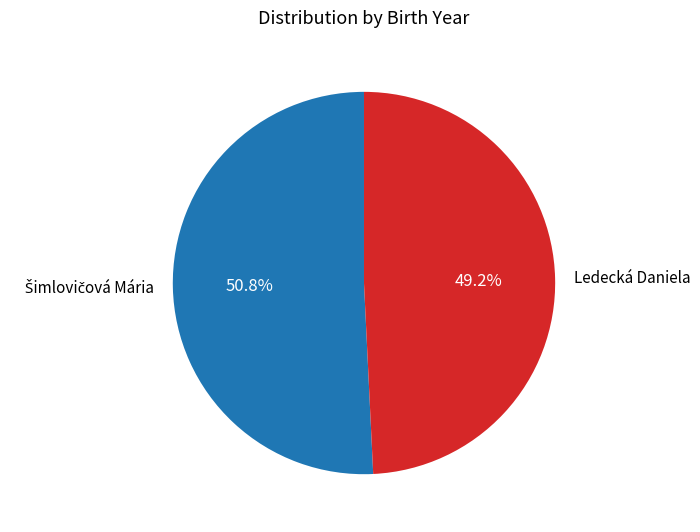

What percentage is NOT represented by Ledecká Daniela?

50.8%